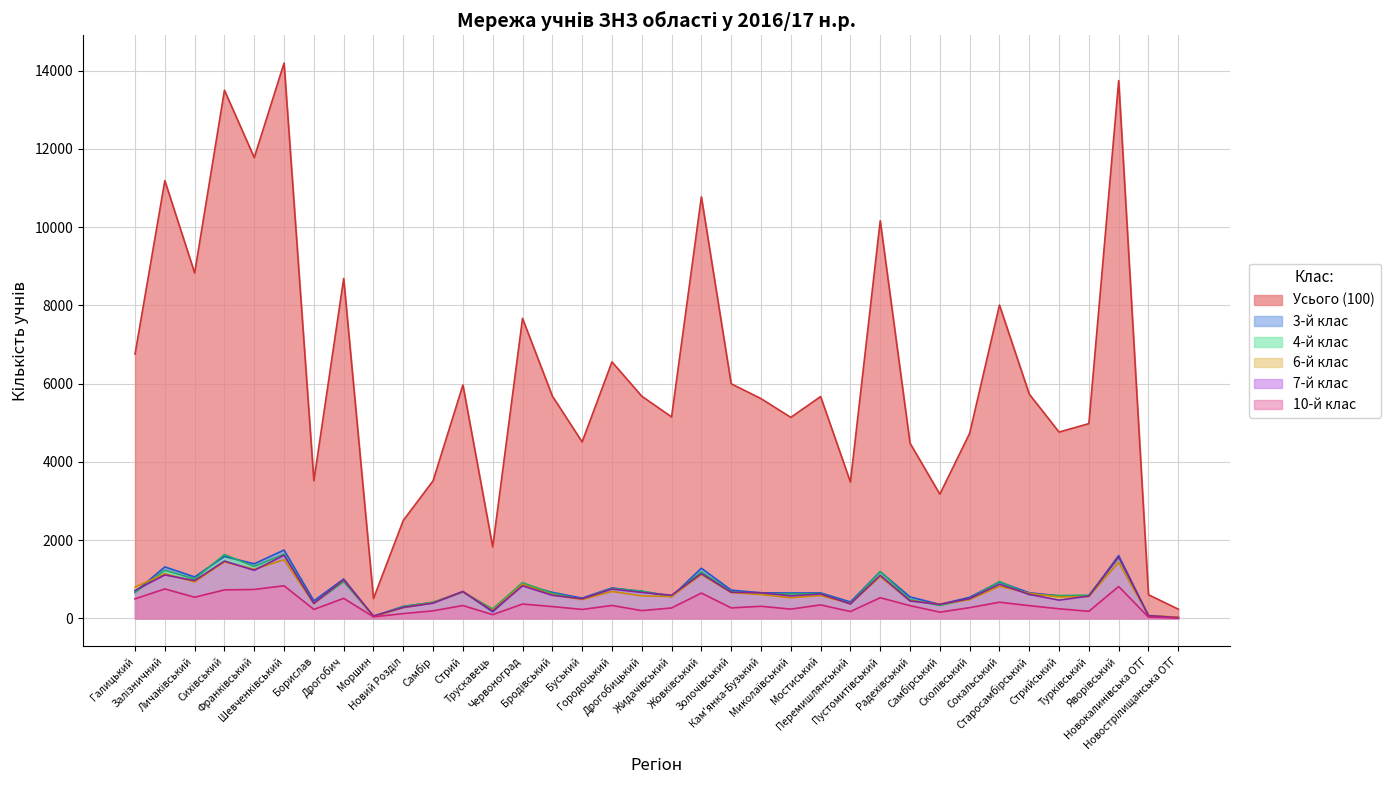

Does the chart have visible grid lines?

Yes